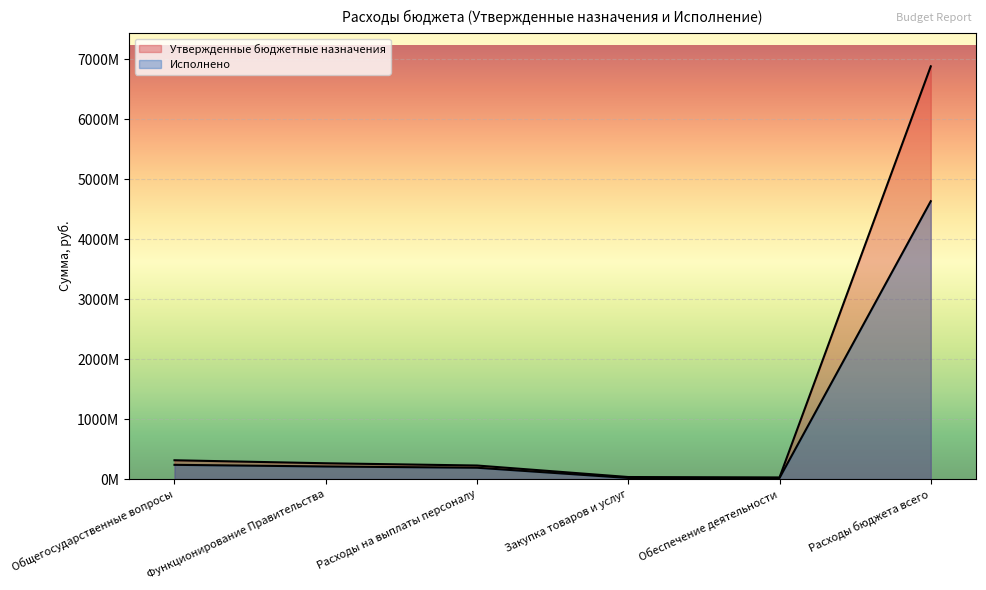

Is the value of Исполнено at Расходы на выплаты персоналу greater than the value of Утвержденные бюджетные назначения at Расходы бюджета всего?

No